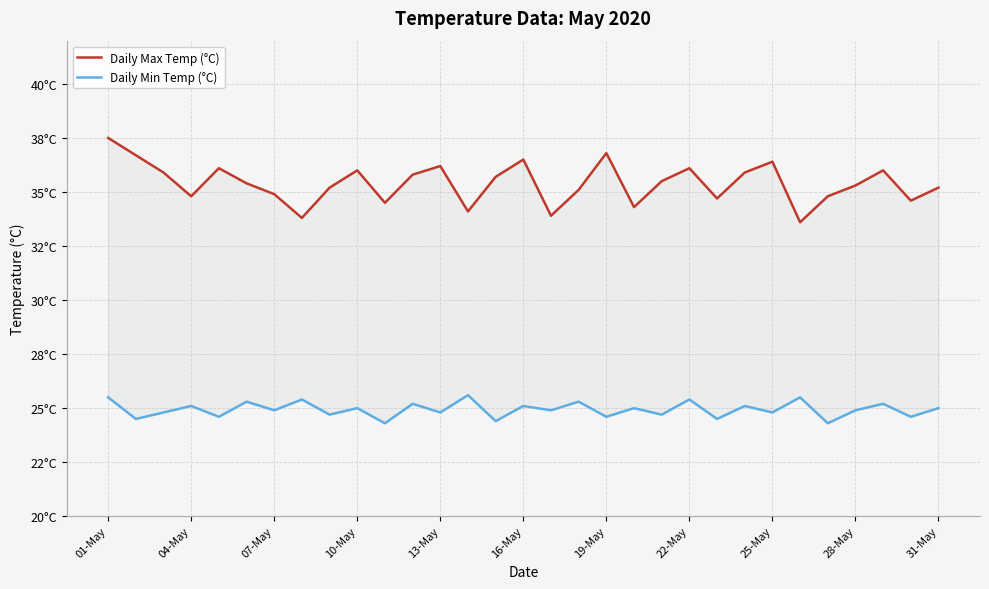

What is the difference between the maximum and minimum values in the Daily Min Temp (°C) series?

1.3